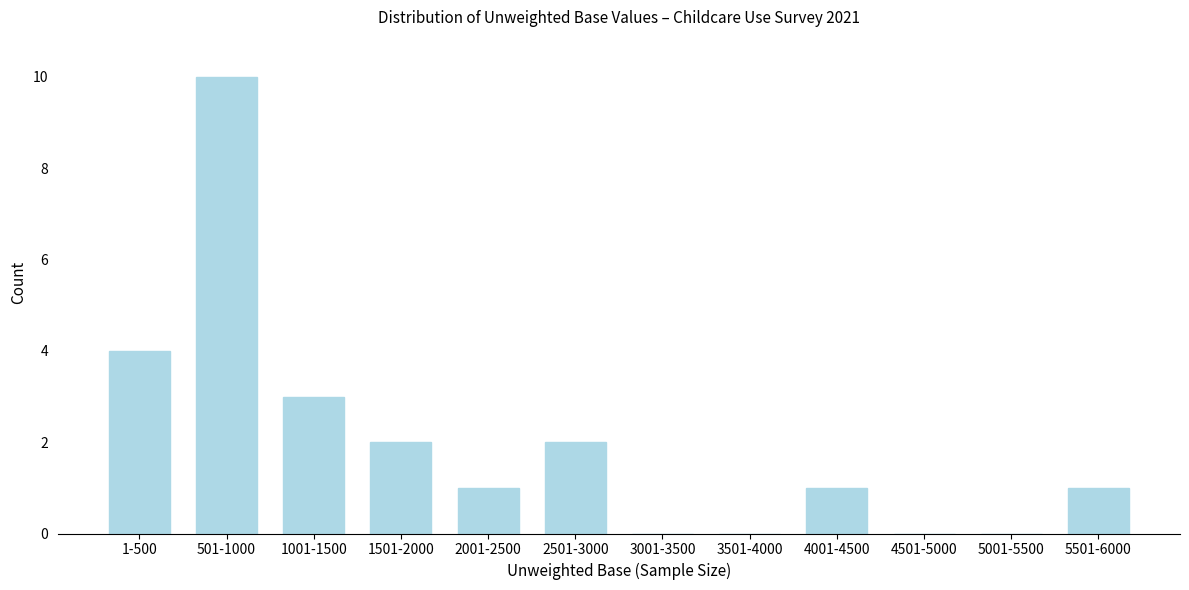

Reading right to left, extract all data points from this chart.

5501-6000=1	5001-5500=0	4501-5000=0	4001-4500=1	3501-4000=0	3001-3500=0	2501-3000=2	2001-2500=1	1501-2000=2	1001-1500=3	501-1000=10	1-500=4